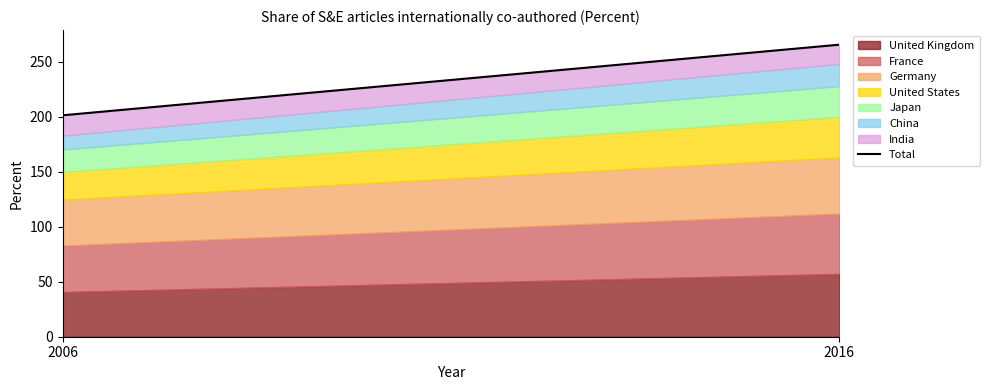

What is the value of the 2nd point from the left?

265.5